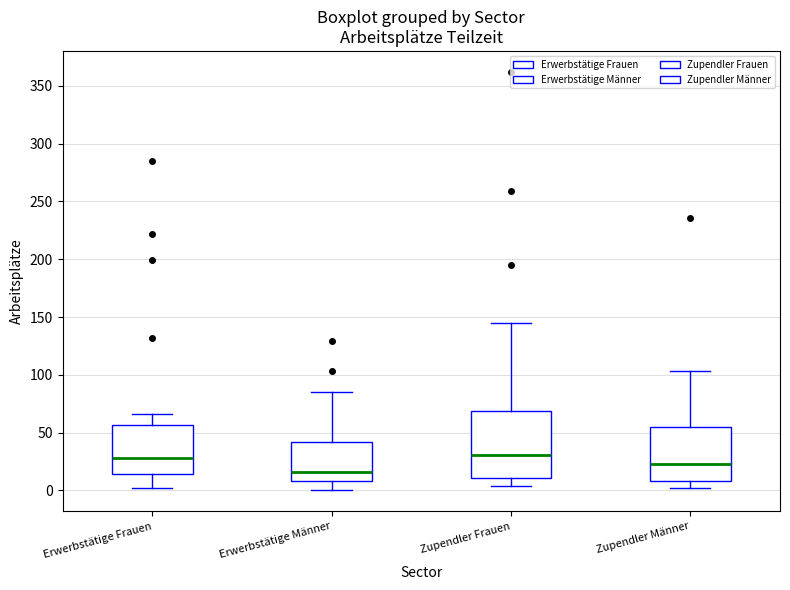

Which box is the tallest, from its lower edge to its upper edge?

Zupendler Frauen